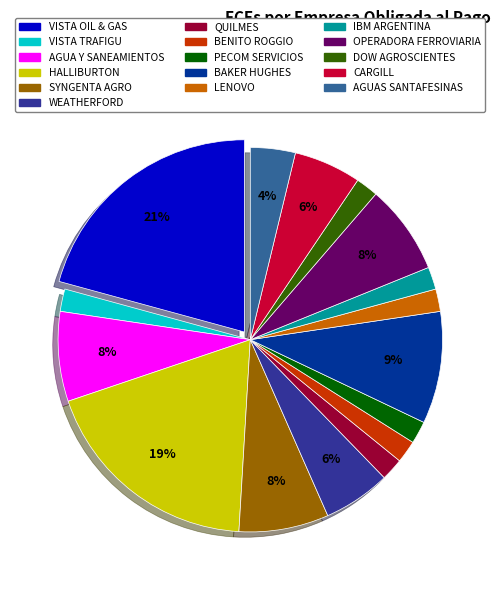

Which category has the biggest portion of the pie?

VISTA OIL & GAS